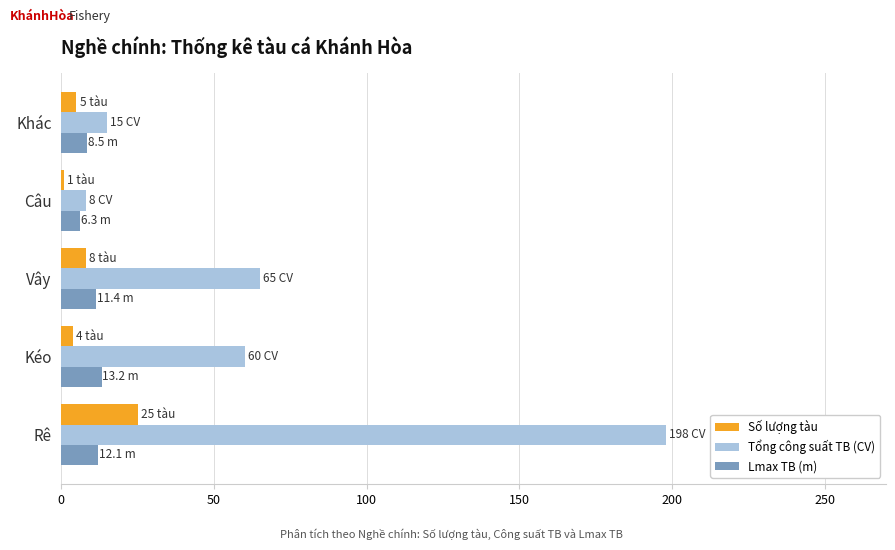

What is the difference between the maximum and minimum values in the Lmax TB (m) series?

6.9